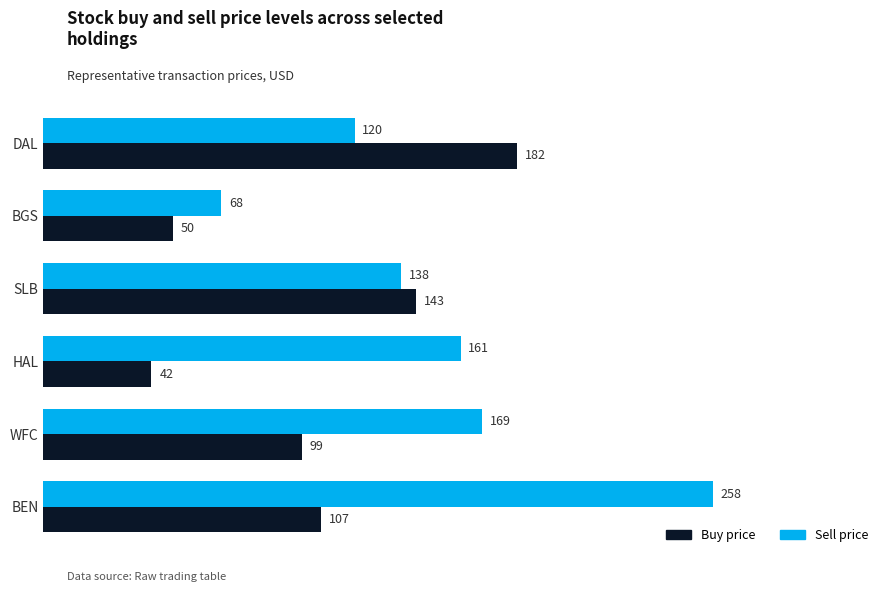

What is the difference between the second highest and second lowest values in the Sell price series?

49.1